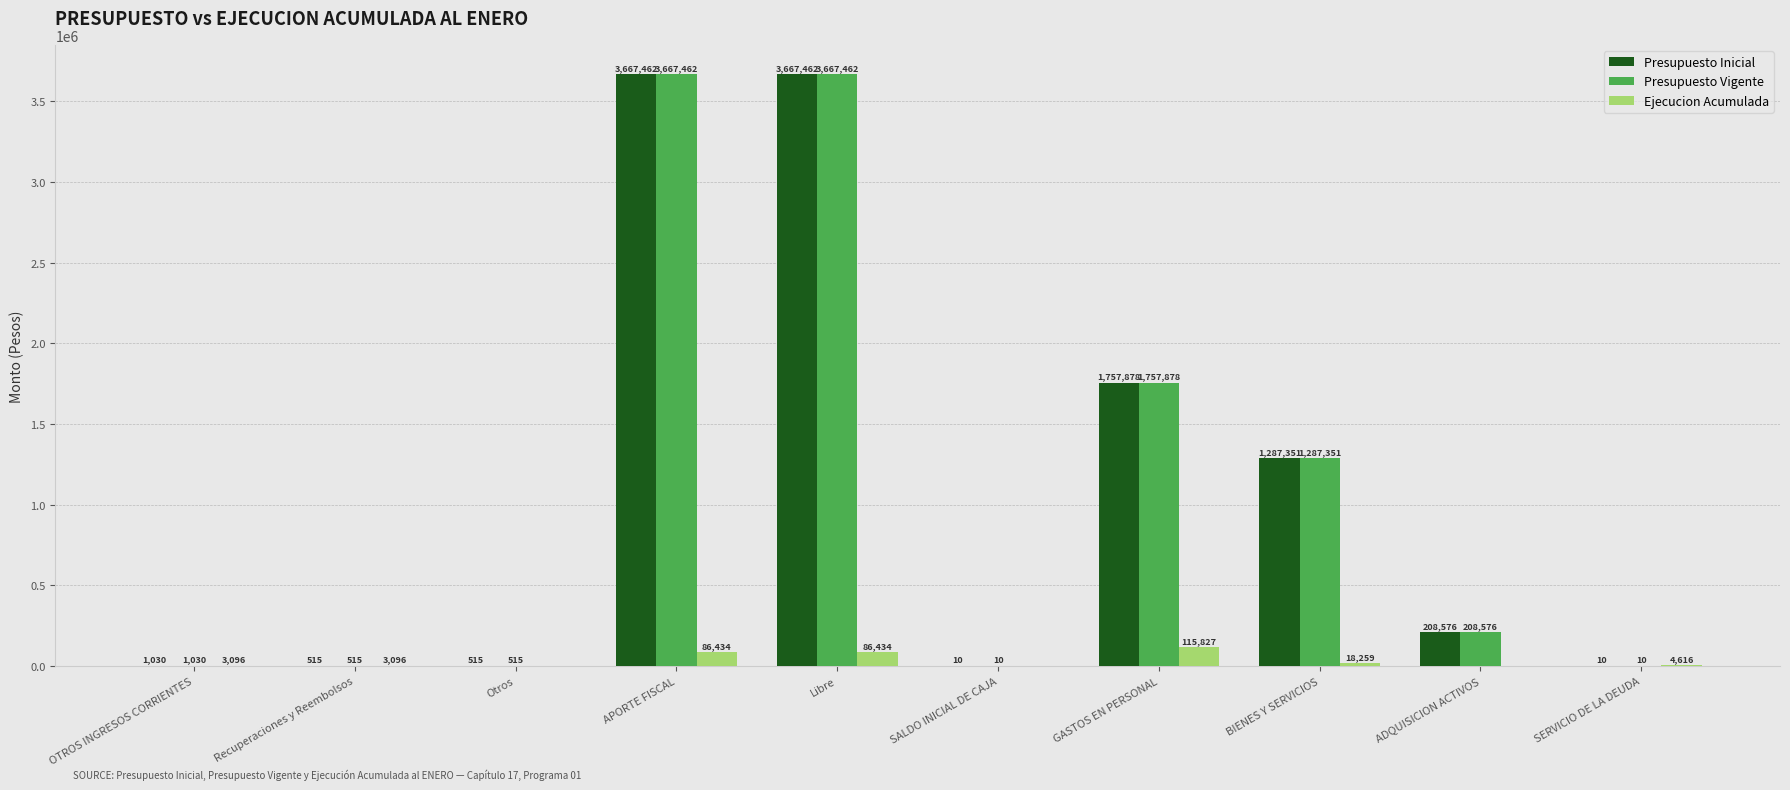

What is the total value across all series at GASTOS EN PERSONAL?

3631583